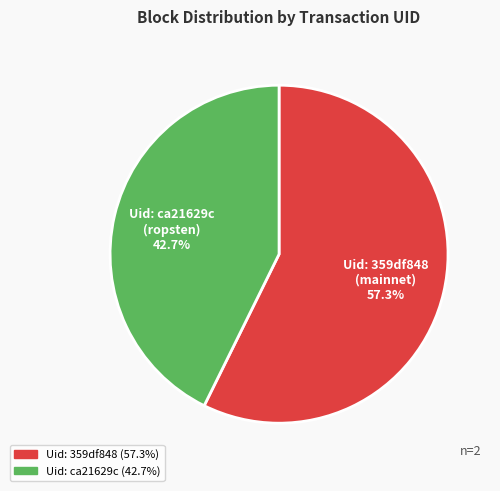

Is there any slice that represents more than half of the pie?

Yes